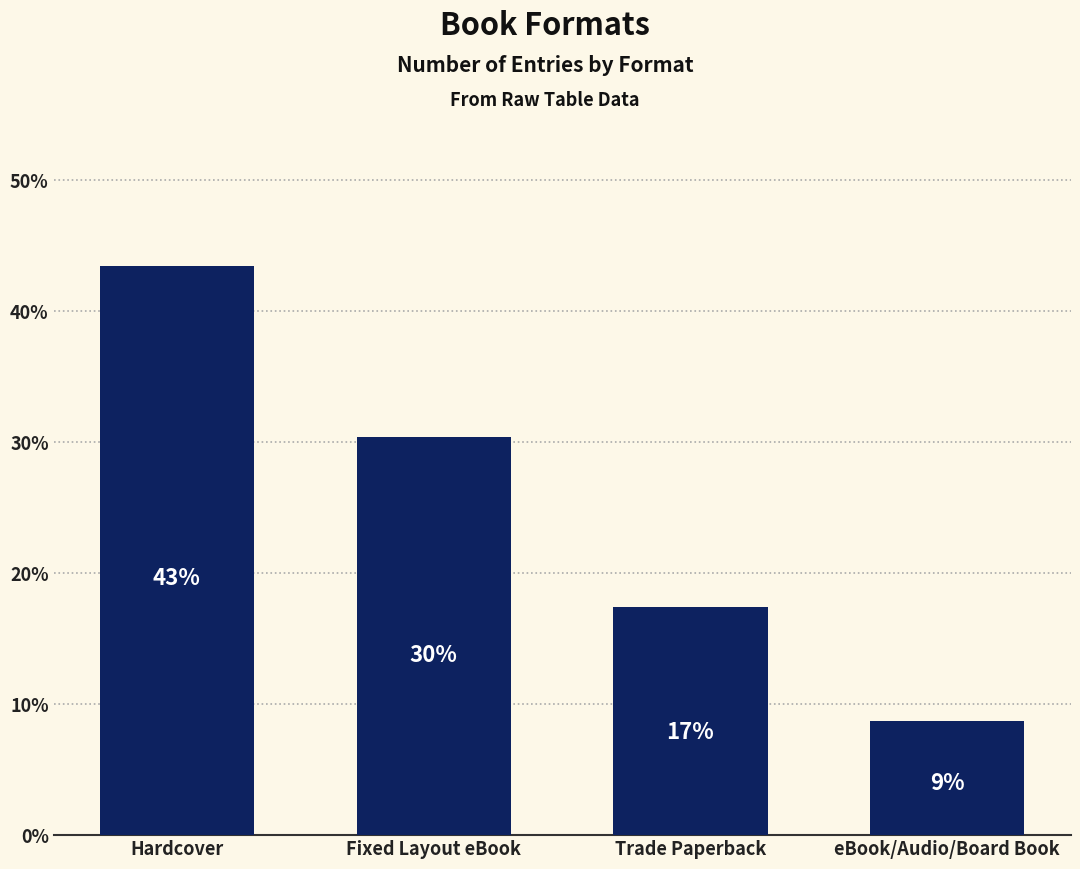

Is it true that the value at Trade Paperback is 17.4?

True